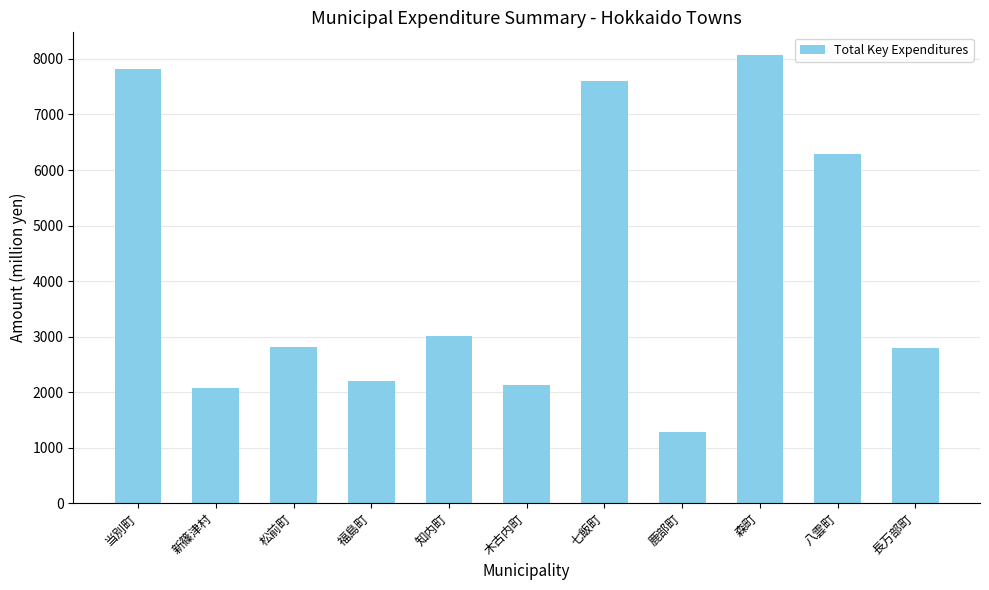

What is the change in value from 松前町 to 鹿部町?

-1534.5